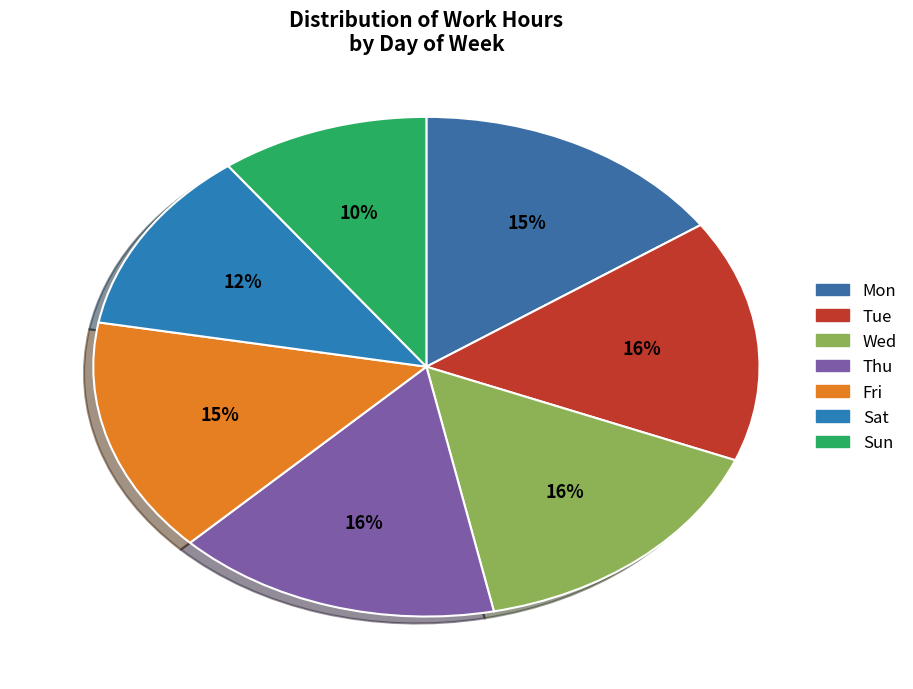

Does any single category account for the majority?

No